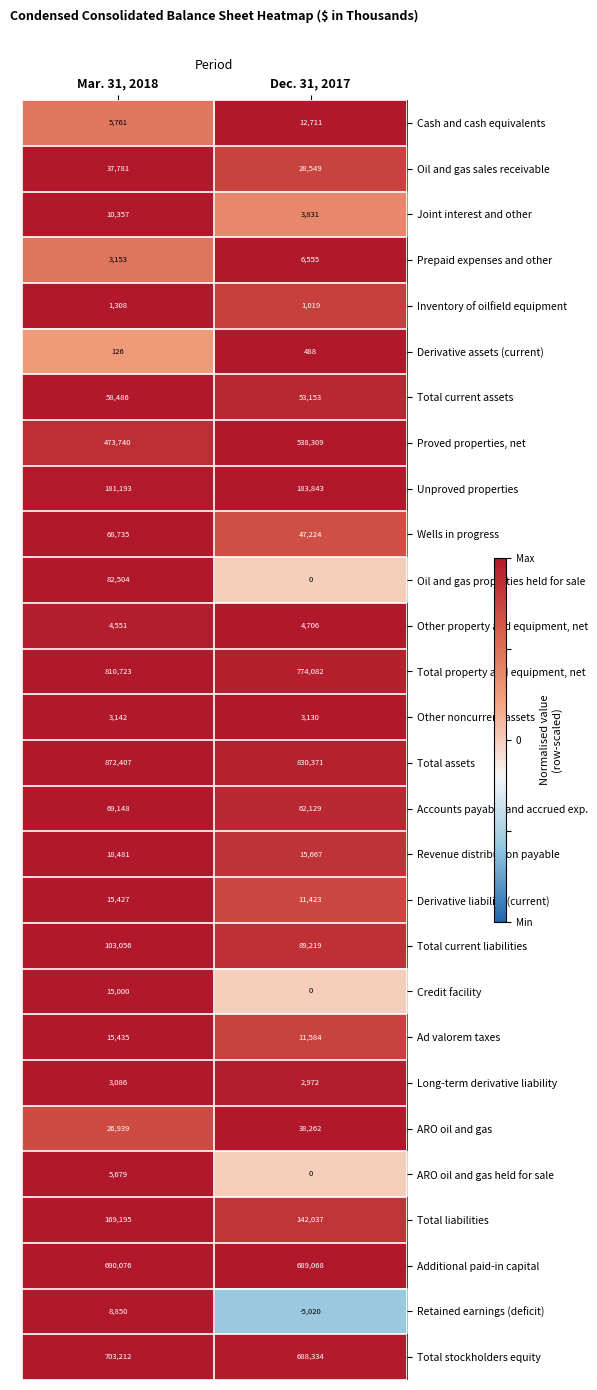

Between Mar. 31, 2018 and Dec. 31, 2017, which series saw the biggest shift?

Oil and gas properties held for sale